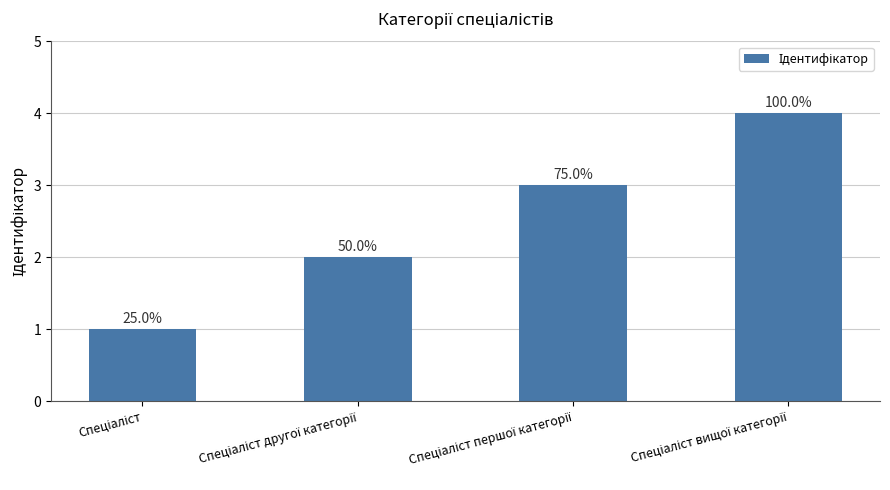

Does the chart contain any negative values?

No